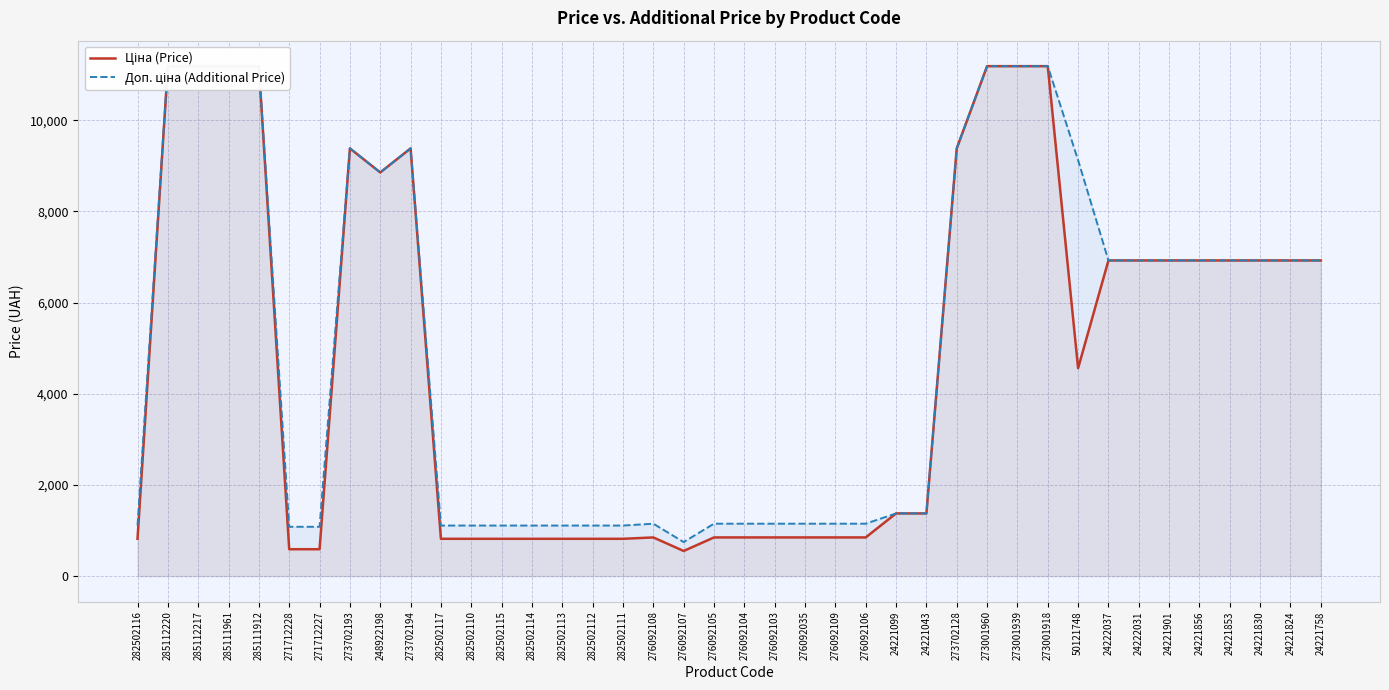

How many interior local peaks does the Доп. ціна (Additional Price) series have?

3